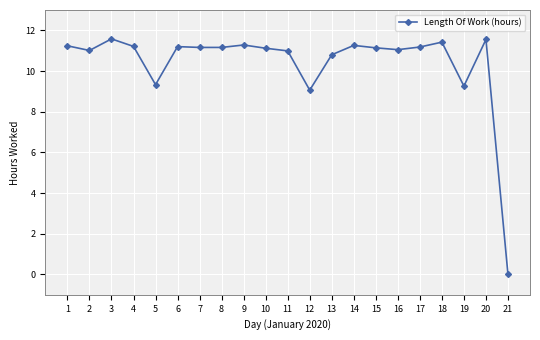

True or false: the data shows 11.3 at 14.

True